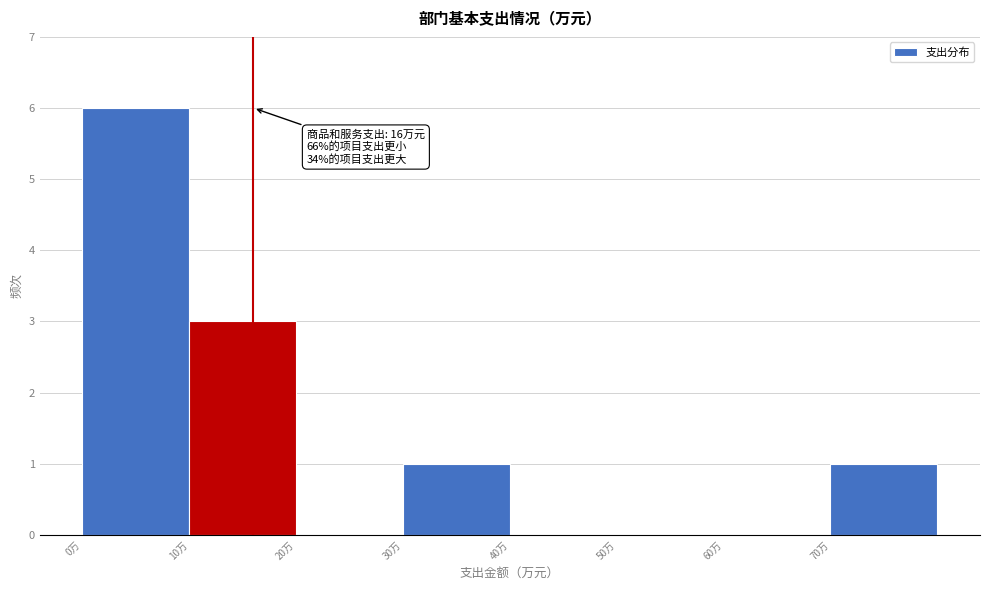

Which range on the x-axis has the tallest bar?

0 to 10